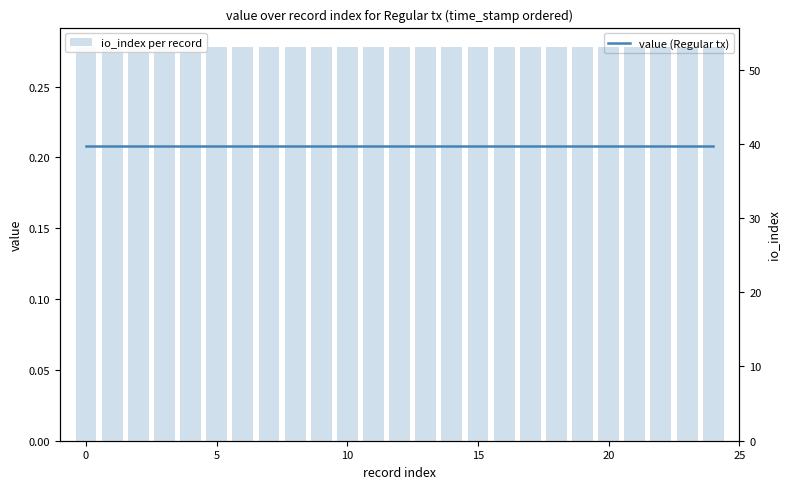

Between 11 and 23, which series saw the biggest shift?

value (Regular tx)